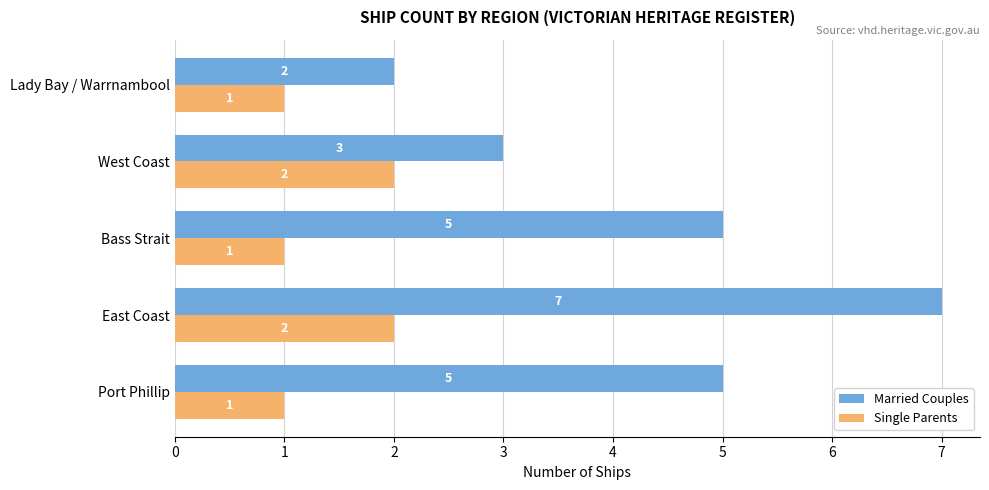

The Married Couples series shows 2 at Port Phillip. True or false?

False